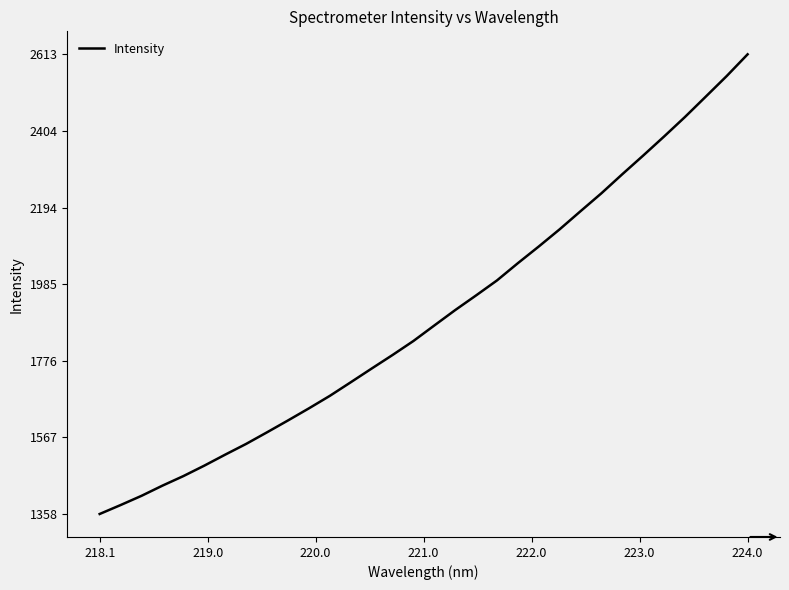

What is the smallest value displayed?

1357.7